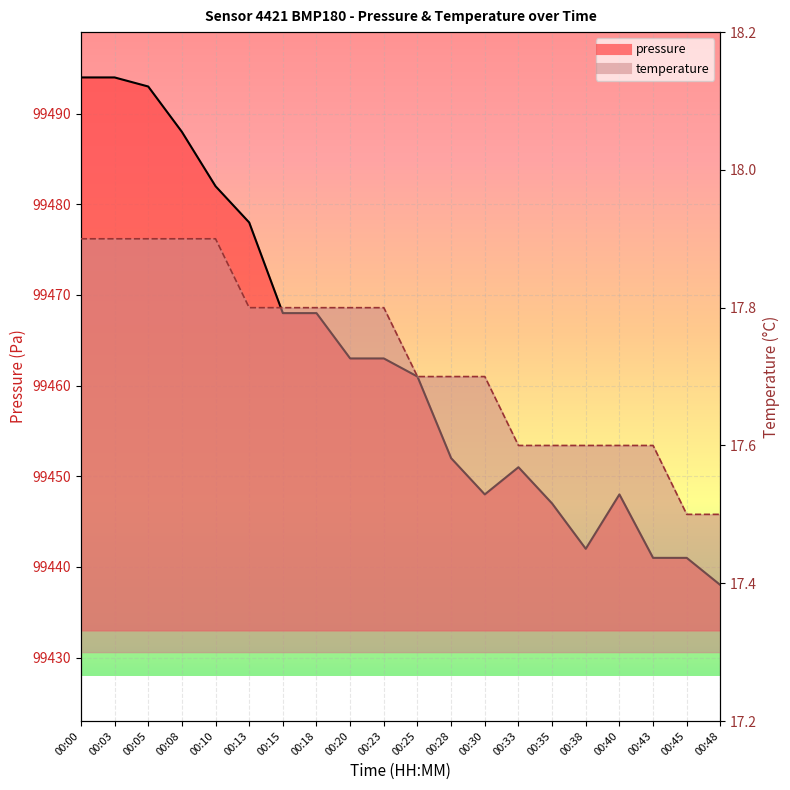

Which series has the largest range (max minus min)?

pressure